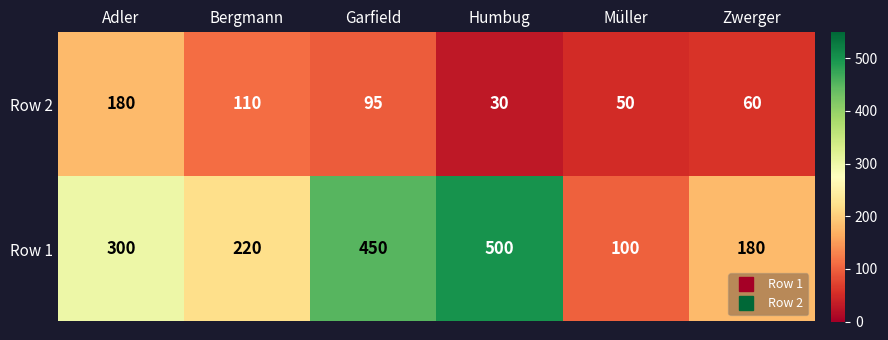

Rank the series at Bergmann from highest to lowest value.

Row 1, Row 2